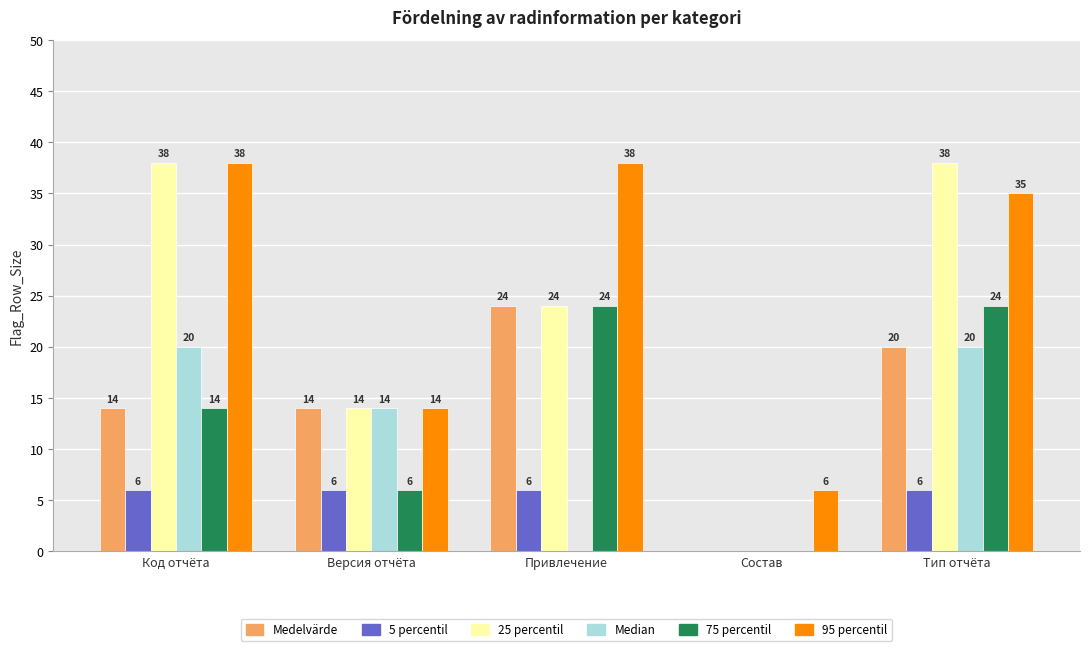

What is the sum of all Medelvärde values?

72